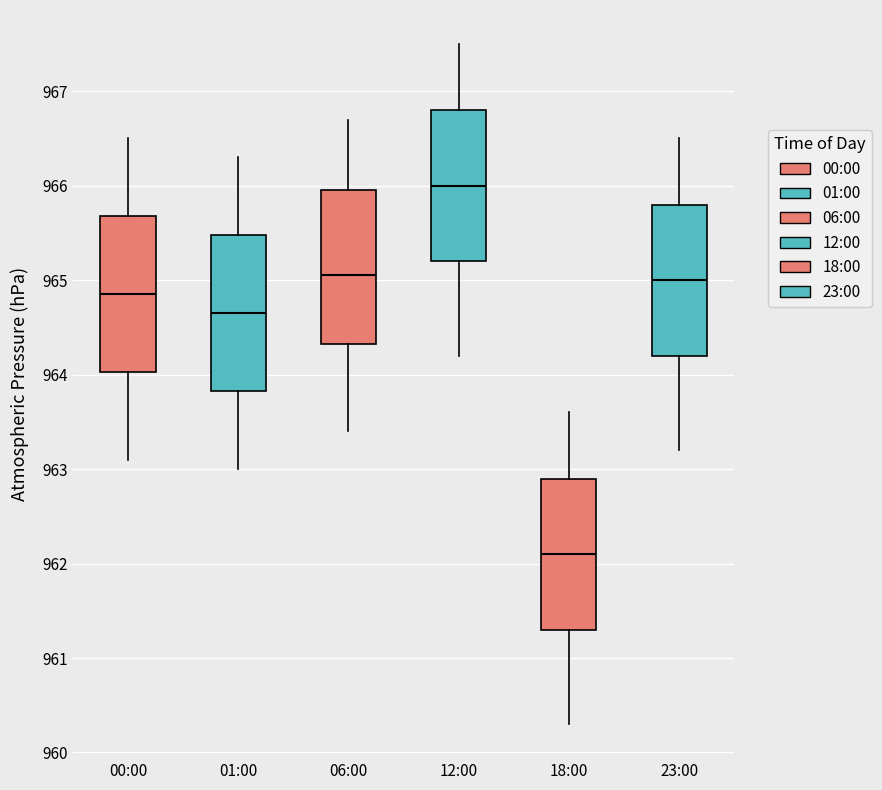

Reading left to right, read every box against the y-axis: the position of its median line, the range the box covers, and the ends of its whiskers. The values are not printed on the chart, so give them approximately, as read against the axis.

00:00: median 964.9, box 964.0 to 965.7, whiskers 963.1 to 966.5
01:00: median 964.7, box 963.8 to 965.5, whiskers 963.0 to 966.3
06:00: median 965.1, box 964.3 to 966.0, whiskers 963.4 to 966.7
12:00: median 966.0, box 965.2 to 966.8, whiskers 964.2 to 967.5
18:00: median 962.1, box 961.3 to 962.9, whiskers 960.3 to 963.6
23:00: median 965.0, box 964.2 to 965.8, whiskers 963.2 to 966.5